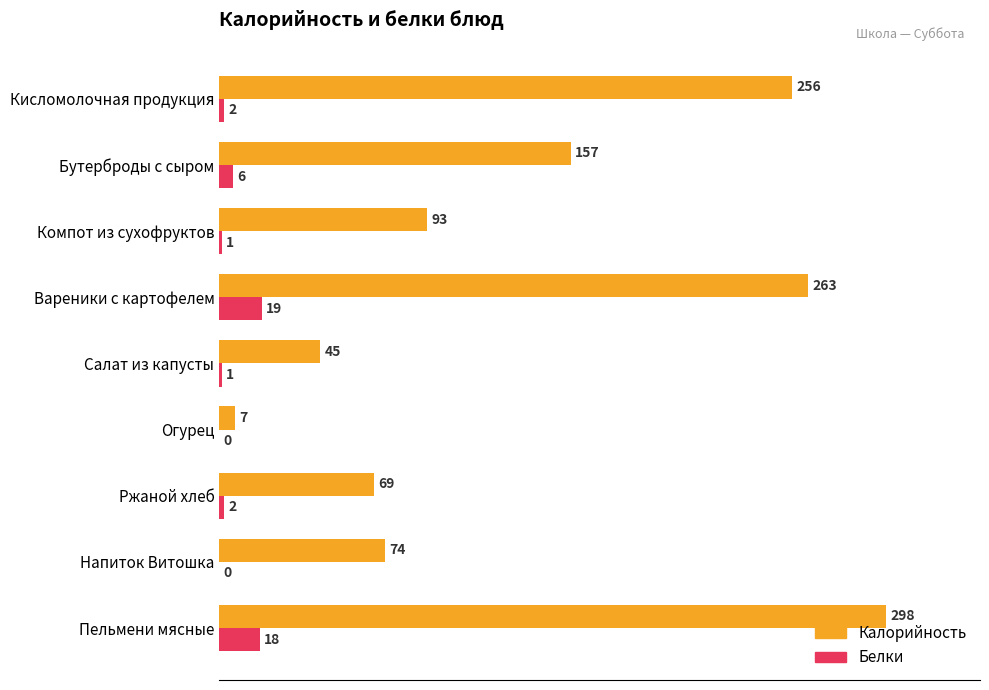

The value of Калорийность at Напиток Витошка is 128. True or false?

False